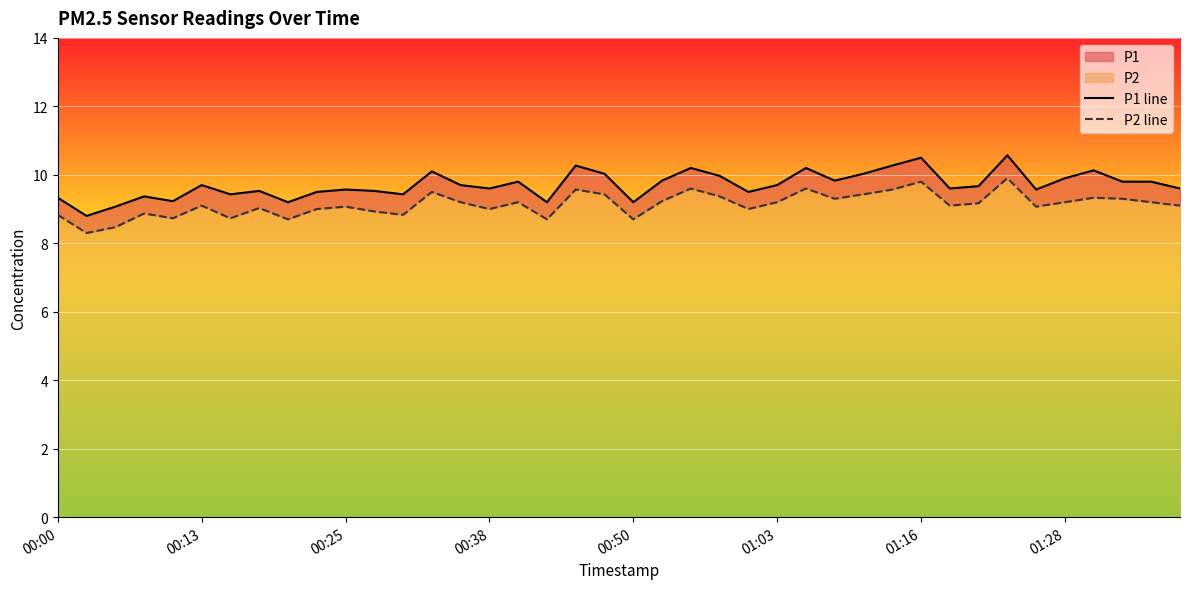

How many interior local peaks does the P2 line series have?

12